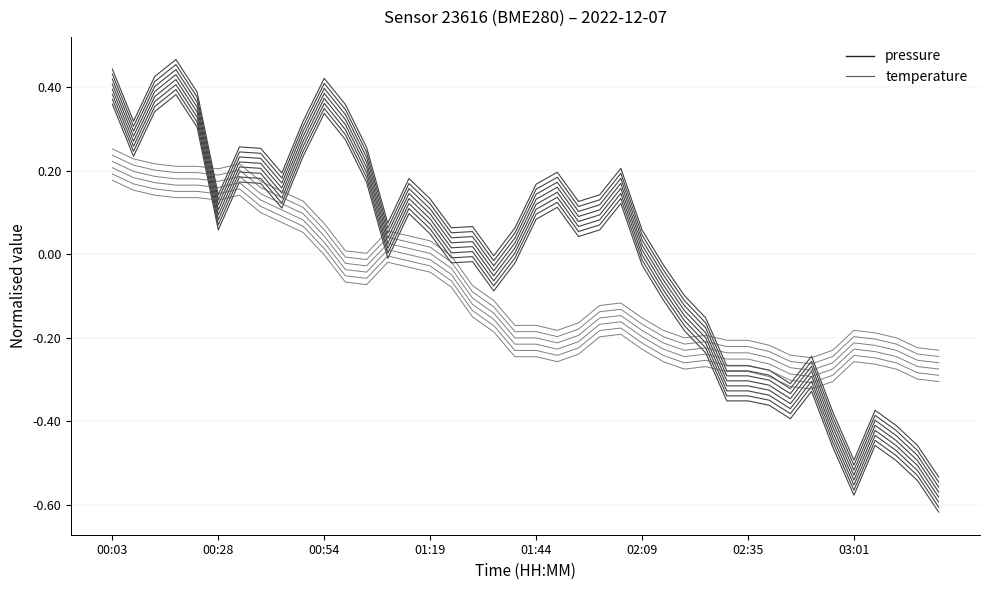

The temperature_line_0 series shows -0.4 at 37. True or false?

False